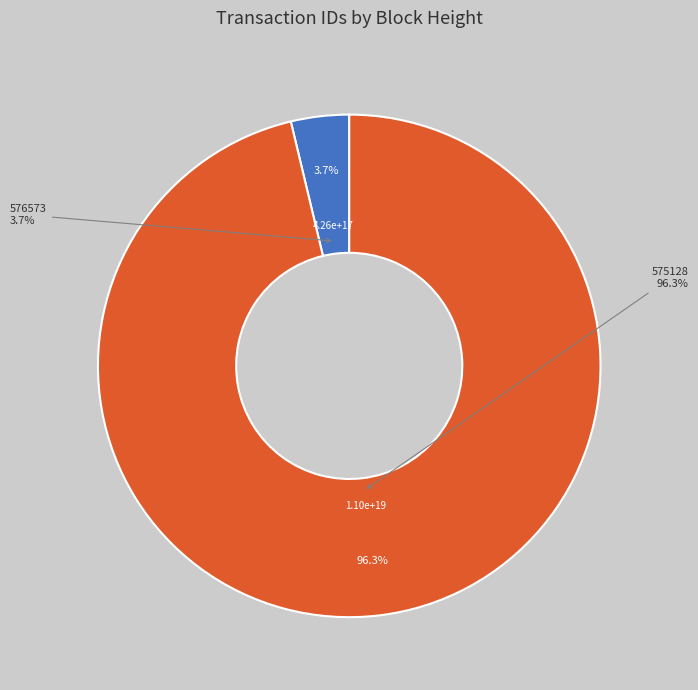

What percentage is the 575128 slice, to the nearest percent?

96%